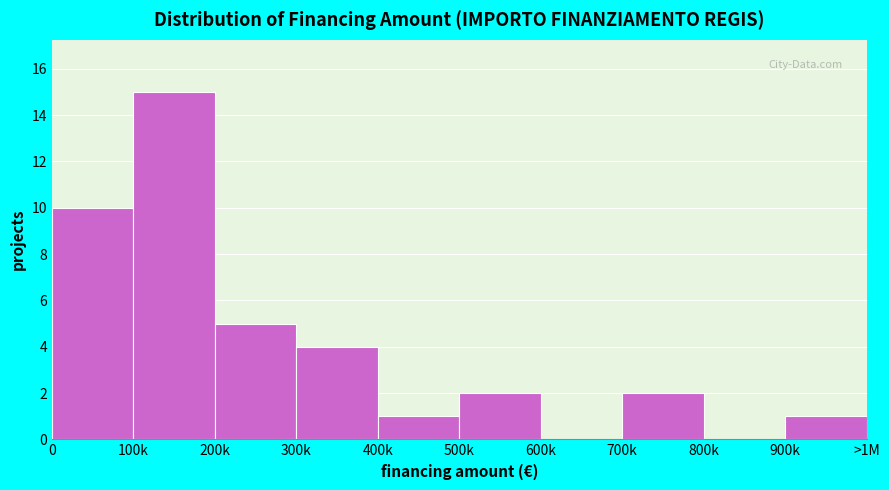

Reading left to right, what are all the values shown in this chart?

0=10	100k=15	200k=5	300k=4	400k=1	500k=2	600k=0	700k=2	800k=0	900k=1